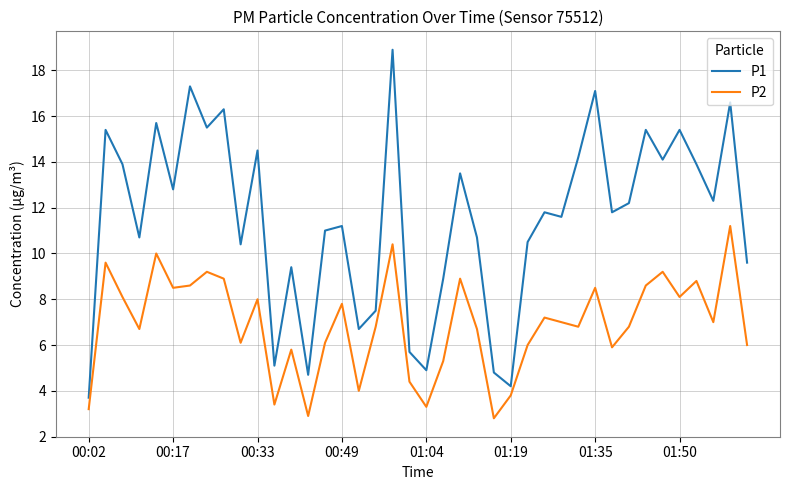

True or false: P2 and P1 intersect in this chart.

False